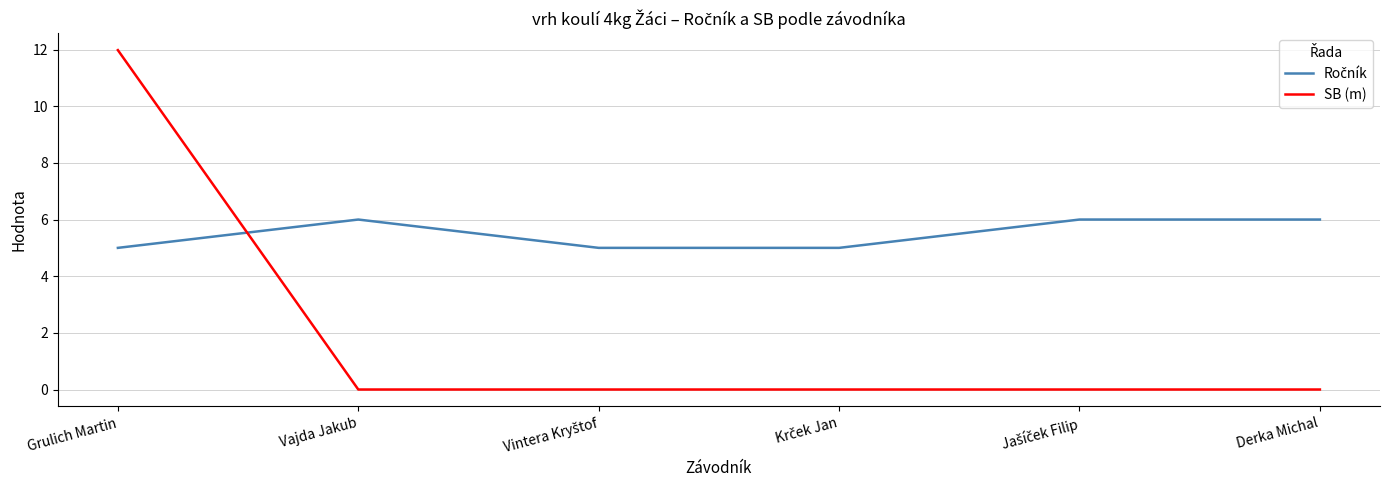

Is this an area chart (filled region under the line)?

No